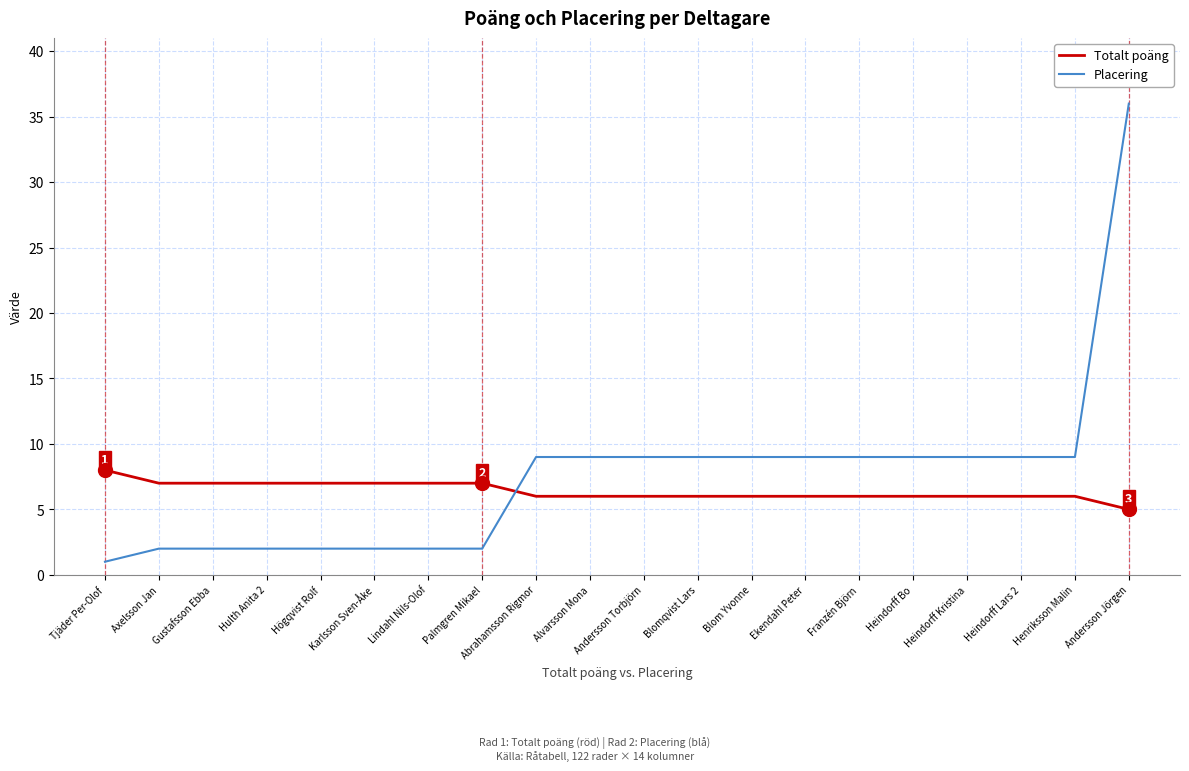

Between which two adjacent categories do Totalt poäng and Placering first intersect?

Palmgren Mikael and Abrahamsson Rigmor